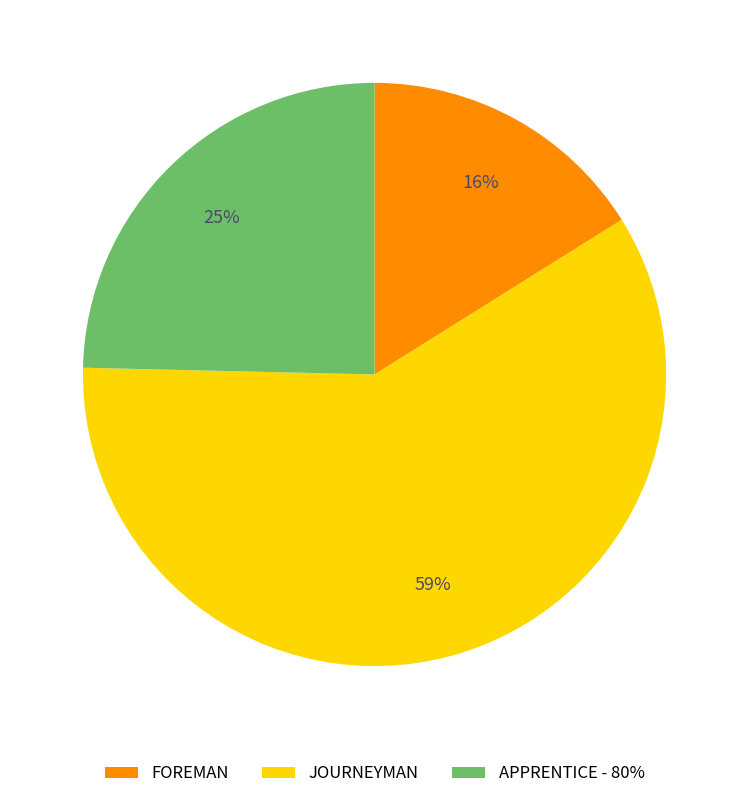

Is the sum of APPRENTICE - 80% and FOREMAN greater than half?

No